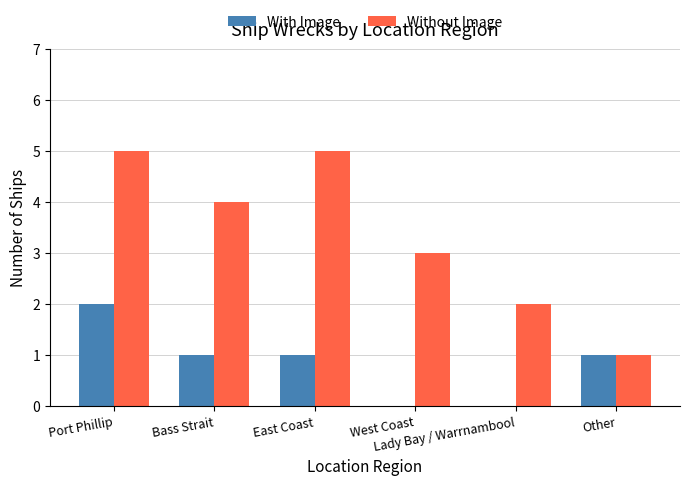

Where does the Without Image series first go above 4?

Port Phillip